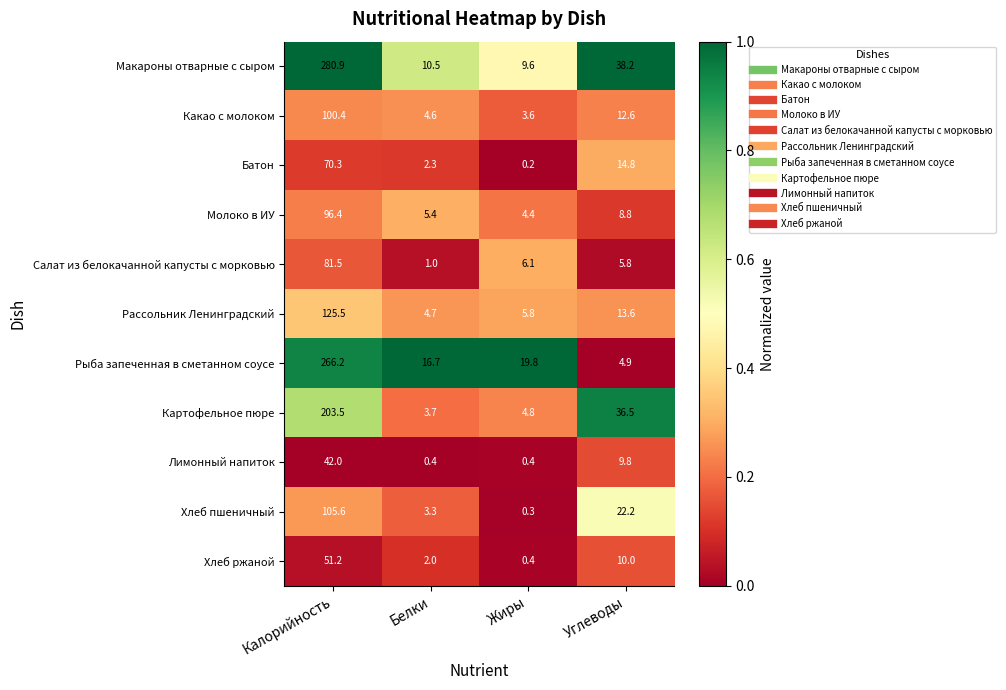

True or false: Картофельное пюре has a value of 2.1 at Белки.

False